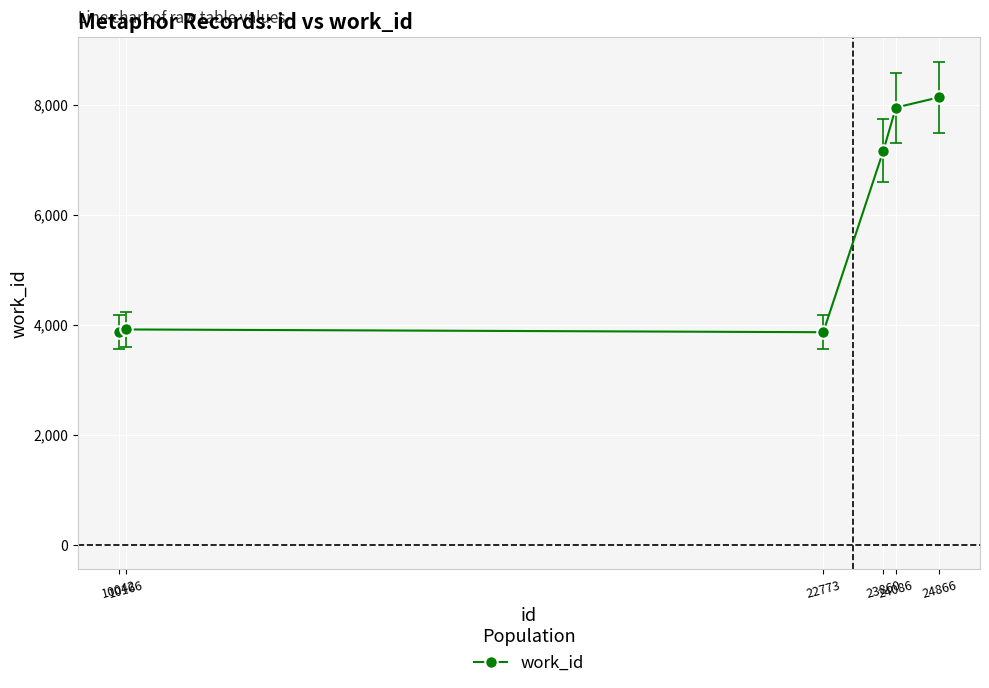

Count the number of categories in the chart.

6